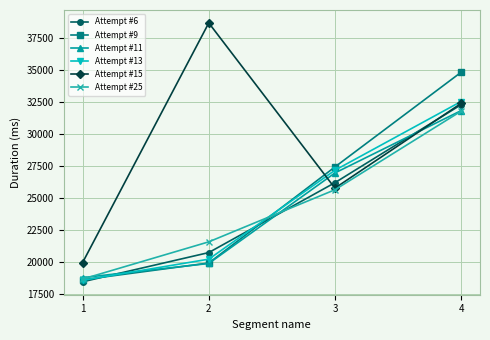

What is the smallest value displayed?

18454